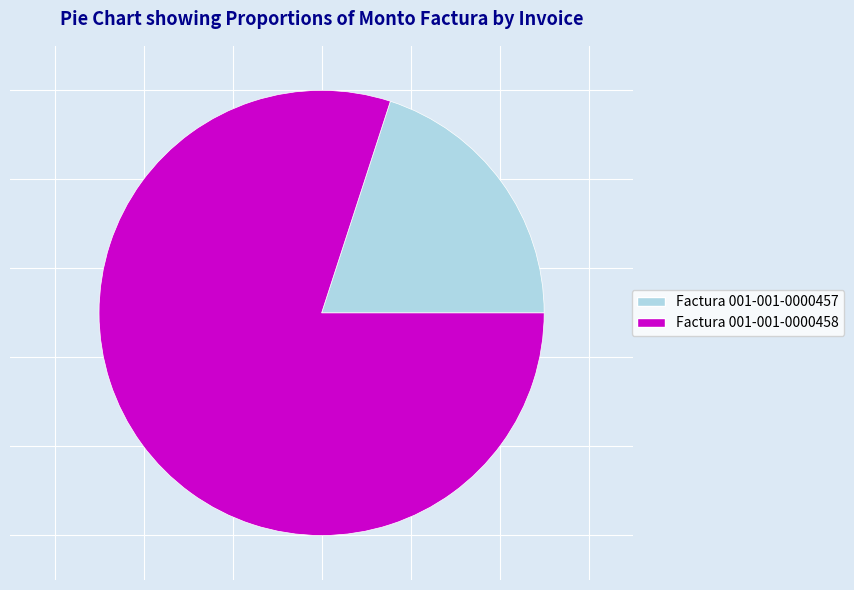

Is it true that Factura 001-001-0000457 is 20% of the pie?

True